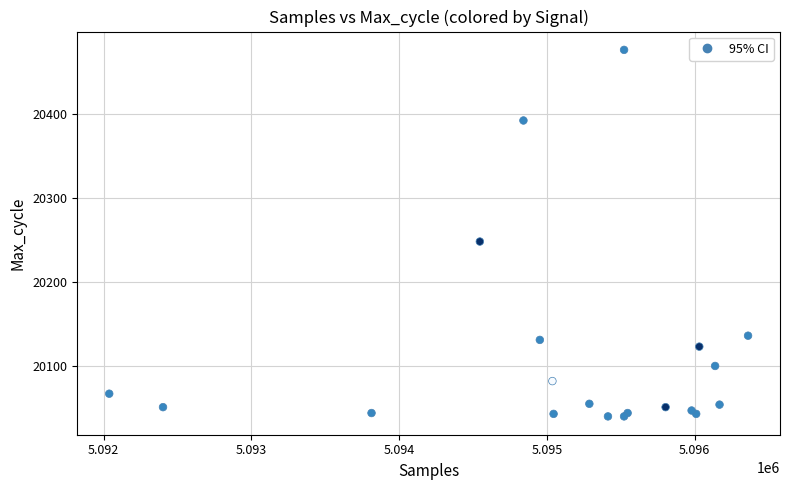

What Y value in the scatter plot is closest to 20258?

20248